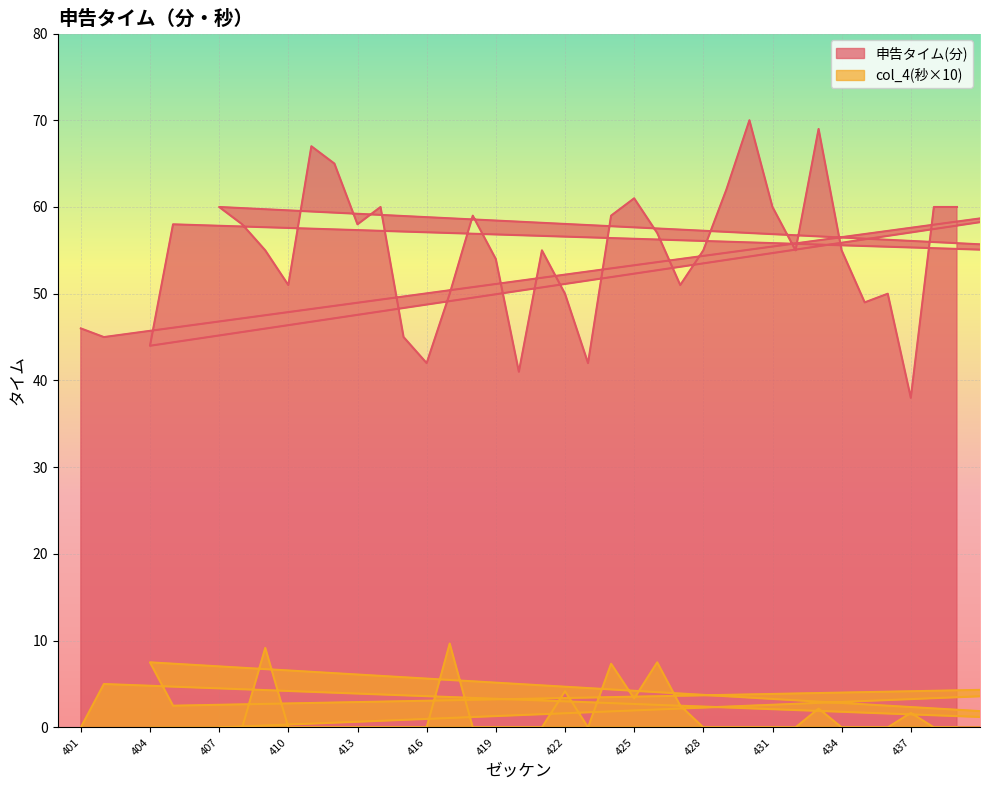

Reading left to right, transcribe all the data shown in this chart.

申告タイム(分): 46.0	45.0	63.0	44.0	58.0	54.0	60.0	58.0	55.0	51.0	67.0	65.0	58.0	60.0	45.0	42.0	50.0	59.0	54.0	41.0	55.0	50.0	42.0	59.0	61.0	57.0	51.0	55.0	62.0	70.0	60.0	55.0	69.0	55.0	49.0	50.0	38.0	60.0	60.0
col_4(秒): 0.0	5.0	0.0	7.5	2.5	5.0	0.0	0.0	9.2	0.0	0.0	0.0	0.0	0.0	0.0	0.0	9.7	0.0	0.0	0.0	0.0	4.2	0.0	7.3	3.3	7.5	2.5	0.0	0.0	0.0	0.0	0.0	2.2	0.0	0.0	0.0	1.7	0.0	0.0